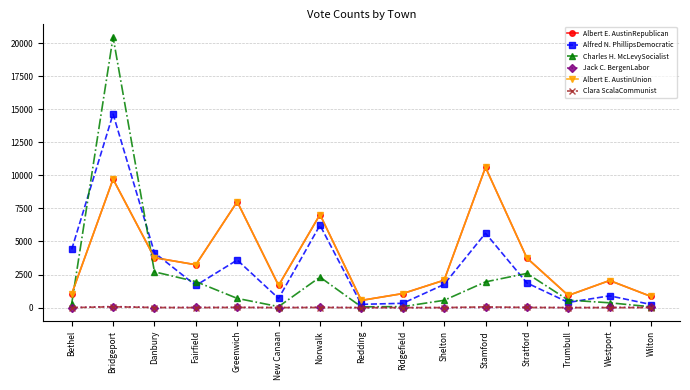

Between Greenwich and Redding, which series saw the biggest shift?

Albert E. AustinRepublican